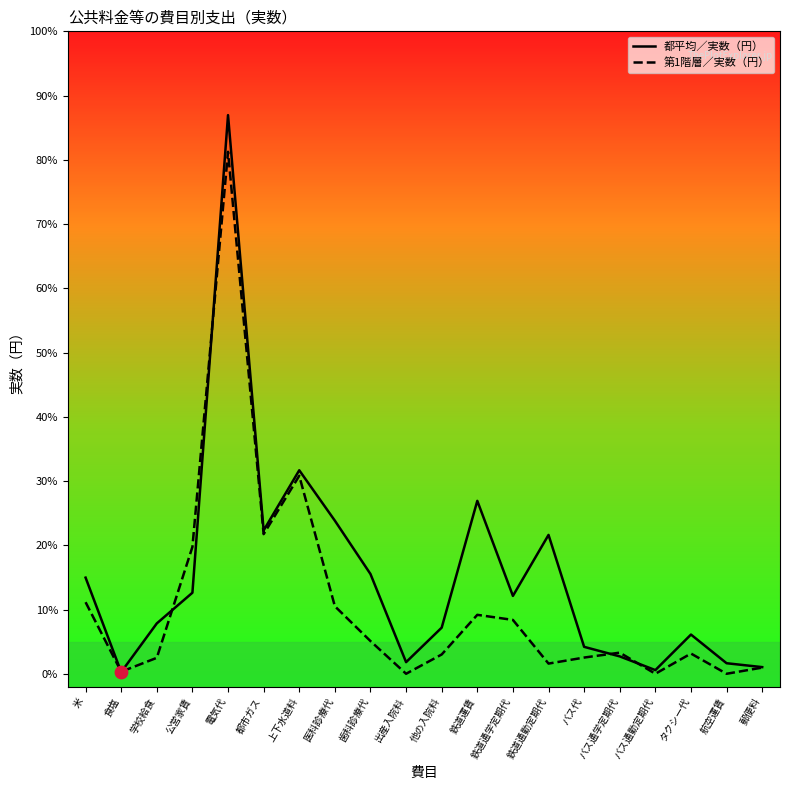

Is the value of 都平均／実数（円） at 鉄道通学定期代 greater than the value of 第1階層／実数（円） at 医科診療代?

Yes